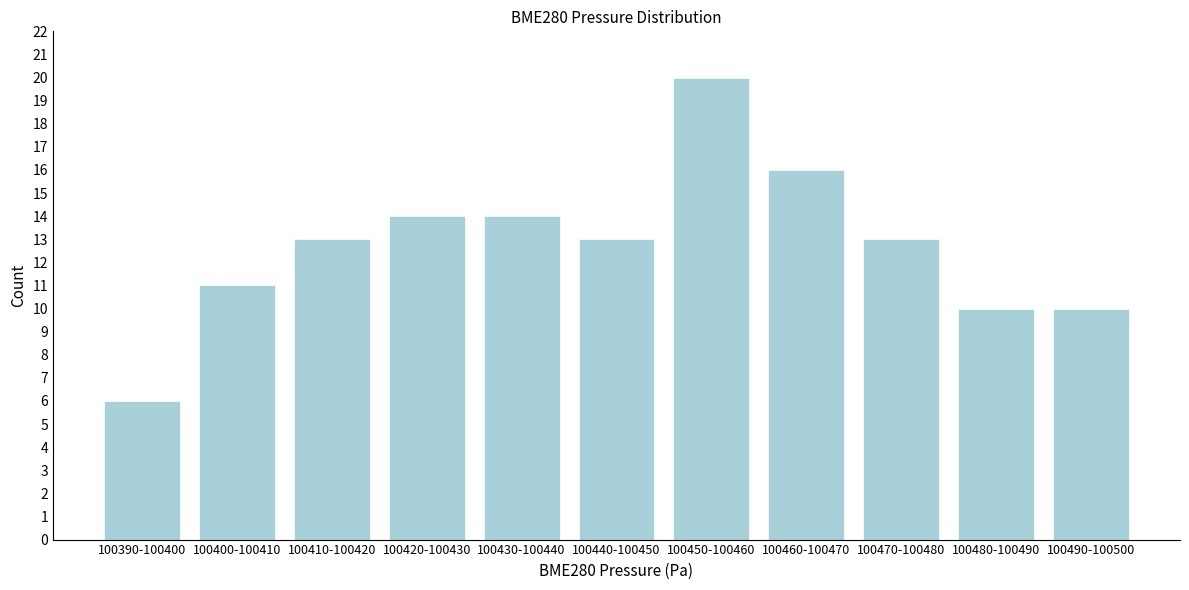

Reading left to right, transcribe all the data shown in this chart.

6	11	13	14	14	13	20	16	13	10	10